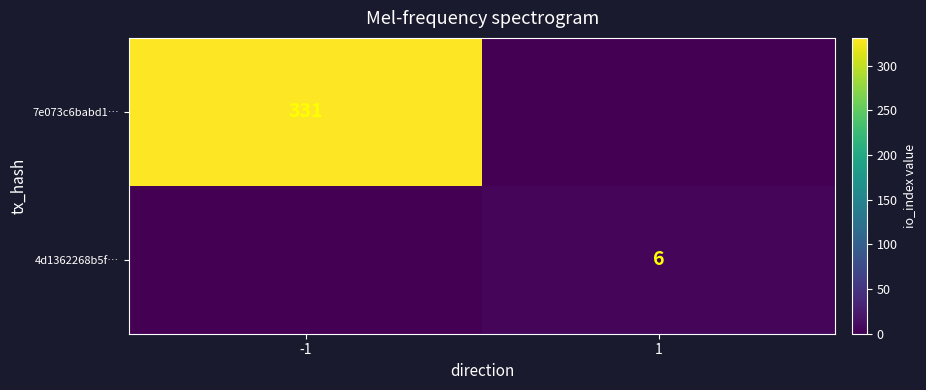

How many categories are shown in the chart?

2